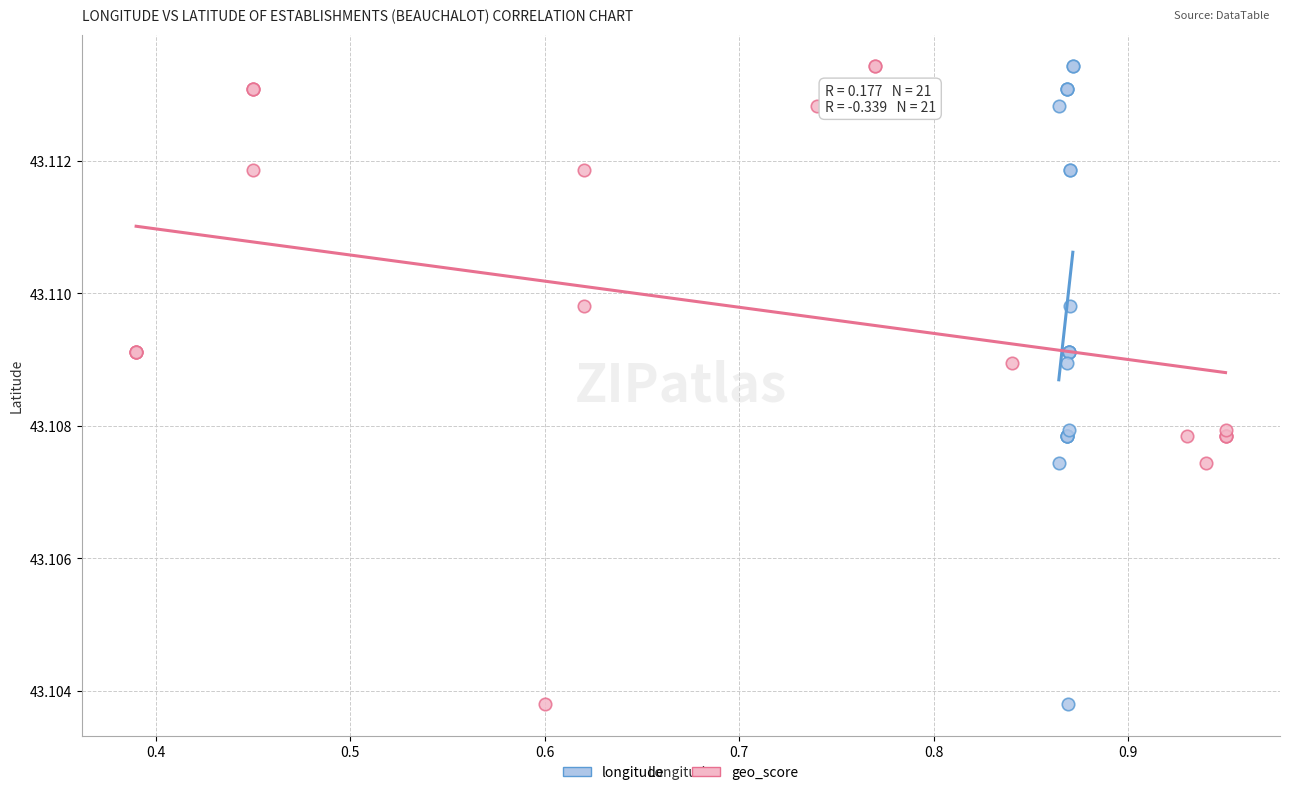

What are all the series names shown in the legend?

longitude, geo_score